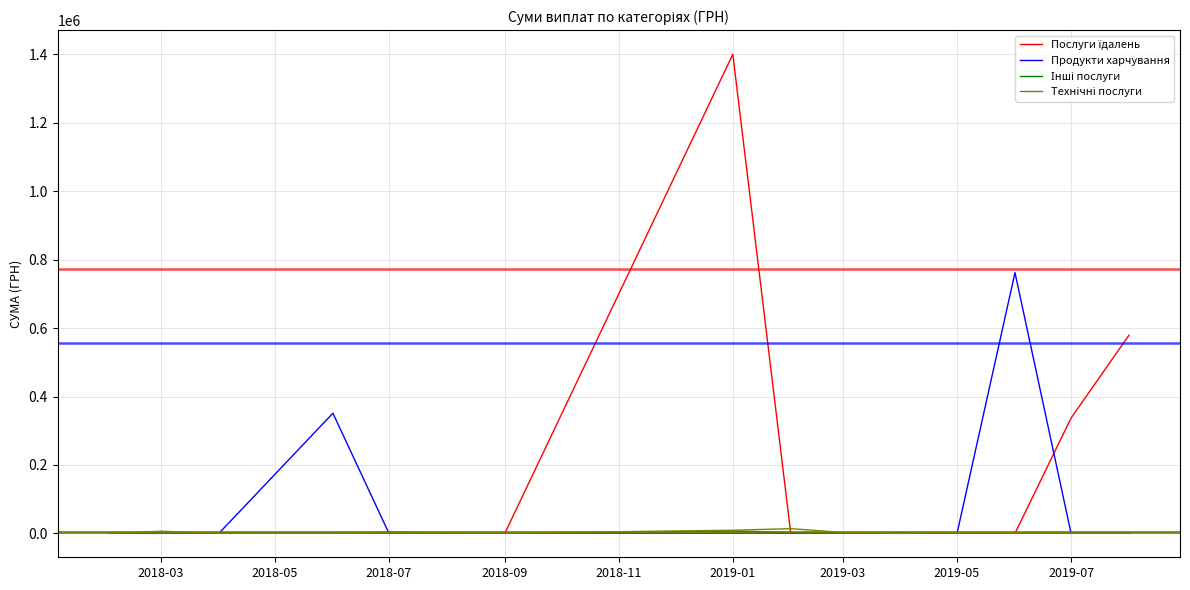

Reading left to right, list all the values displayed in this chart.

Послуги їдалень: 0.0	0.0	0.0	0.0	0.0	0.0	1400609.4	0.0	0.0	0.0	0.0	0.0	336999.6	579339.7
Продукти харчування: 0.0	0.0	0.0	351138.7	0.0	0.0	0.0	0.0	0.0	0.0	0.0	762247.1	0.0	0.0
Інші послуги: 0.0	0.0	1080.0	0.0	3330.0	0.0	6863.2	2193.5	1071.0	1980.0	0.0	0.0	463.7	0.0
Технічні послуги: 300.0	6077.0	0.0	0.0	1284.0	660.0	8967.0	13660.4	2467.6	0.0	2450.0	1500.0	0.0	0.0